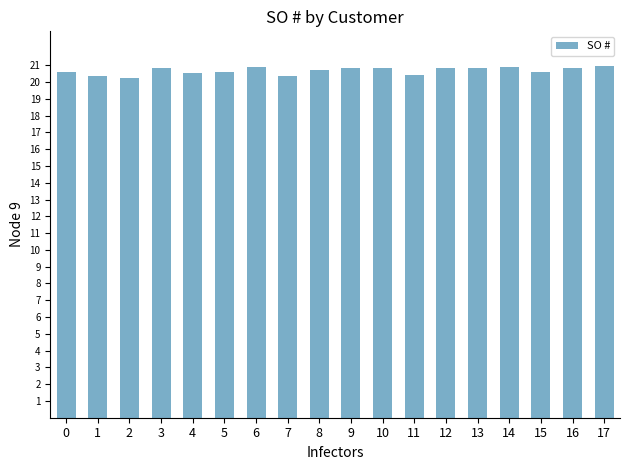

The value at 11 is 20.5. True or false?

True